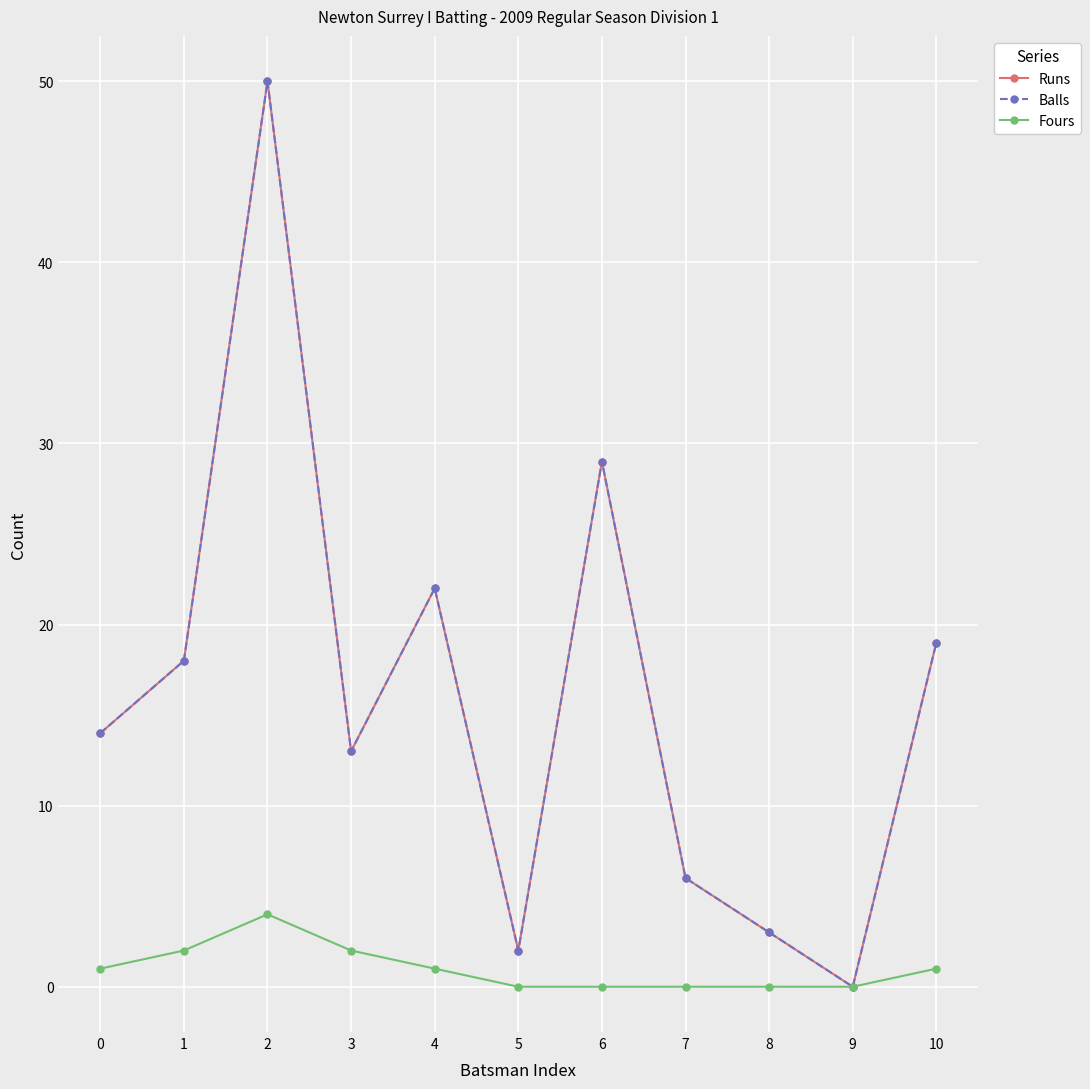

True or false: Fours and Runs intersect in this chart.

False